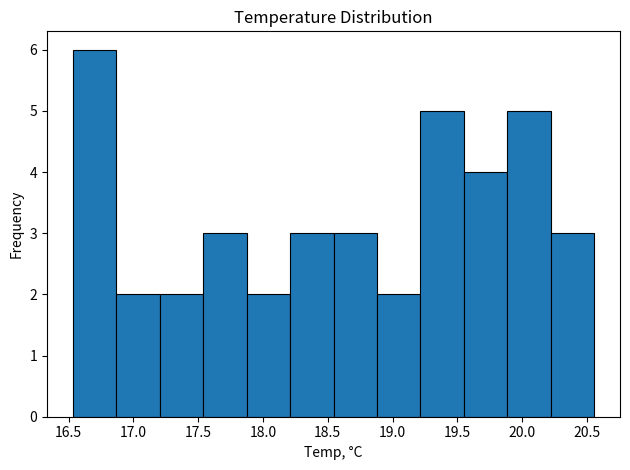

Reading left to right, list every bar in this chart as the range it spans on the x-axis followed by its height. Neither the bar edges nor the heights are printed on the chart, so give them approximately, as read against the axes.

16.55 to 16.85: 6
16.85 to 17.20: 2
17.20 to 17.55: 2
17.55 to 17.85: 3
17.85 to 18.20: 2
18.20 to 18.55: 3
18.55 to 18.90: 3
18.90 to 19.20: 2
19.20 to 19.55: 5
19.55 to 19.90: 4
19.90 to 20.20: 5
20.20 to 20.55: 3